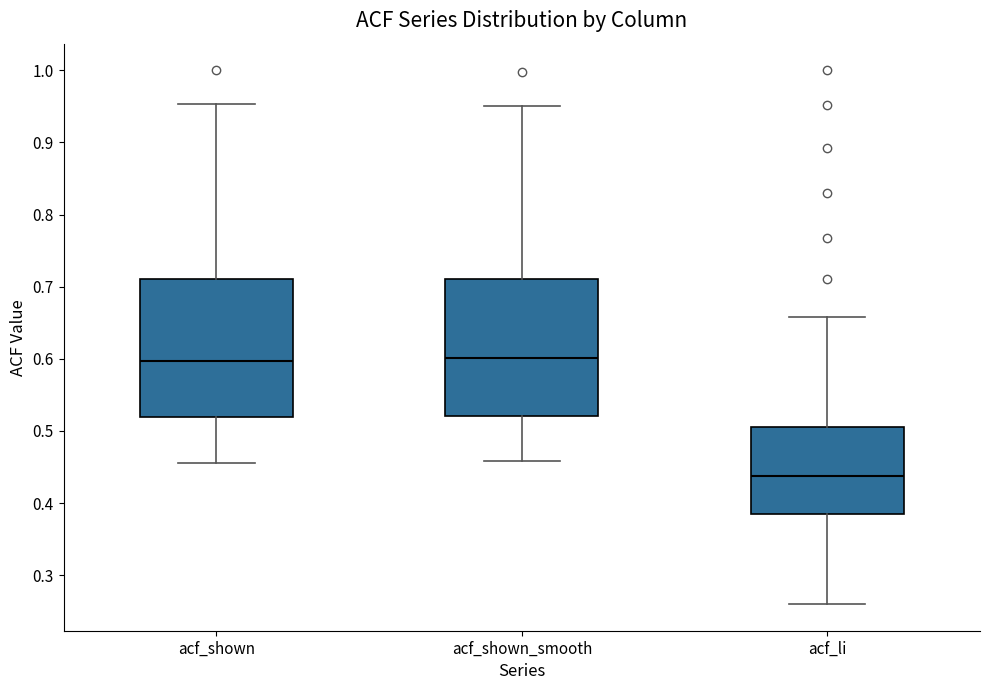

Reading left to right, read every box against the y-axis: the position of its median line, the range the box covers, and the ends of its whiskers. The values are not printed on the chart, so give them approximately, as read against the axis.

acf_shown: median 0.60, box 0.52 to 0.71, whiskers 0.46 to 0.95
acf_shown_smooth: median 0.60, box 0.52 to 0.71, whiskers 0.46 to 0.95
acf_li: median 0.44, box 0.38 to 0.51, whiskers 0.26 to 0.66